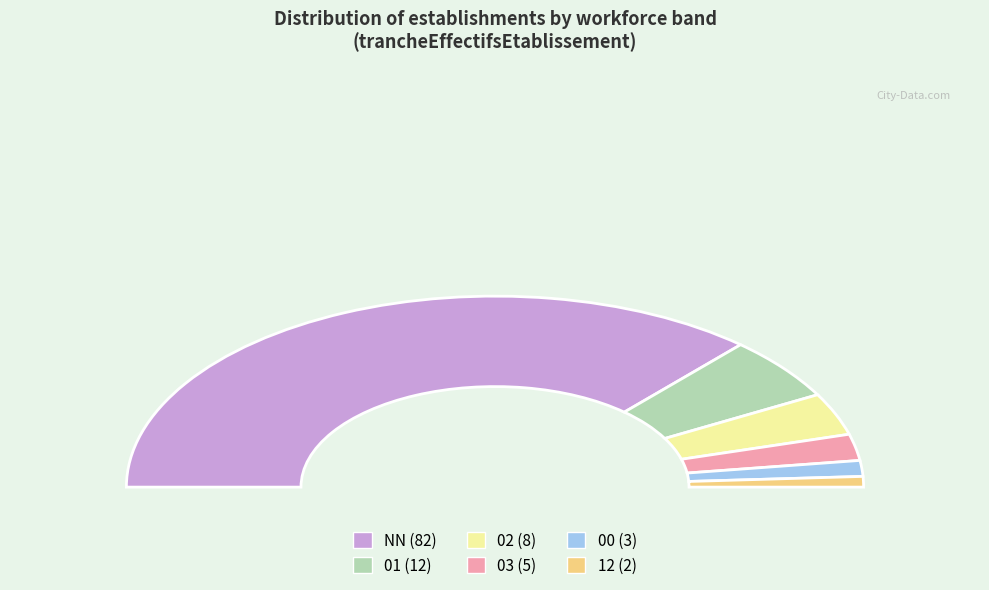

What portion of the pie excludes 03?

95.5%